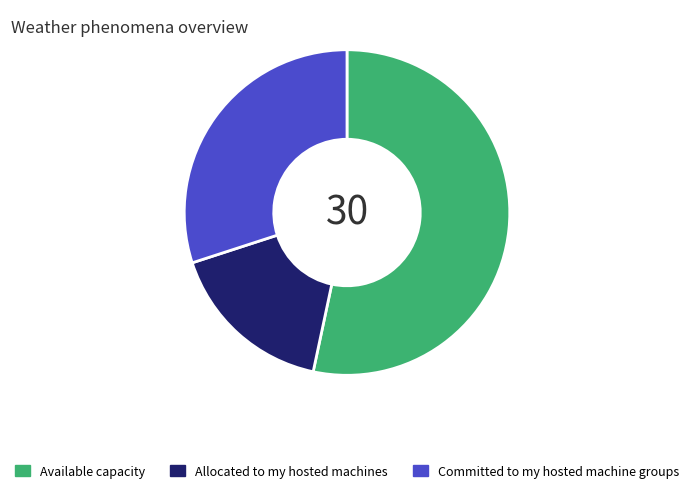

Between Available capacity and Committed to my hosted machine groups, which is larger?

Available capacity